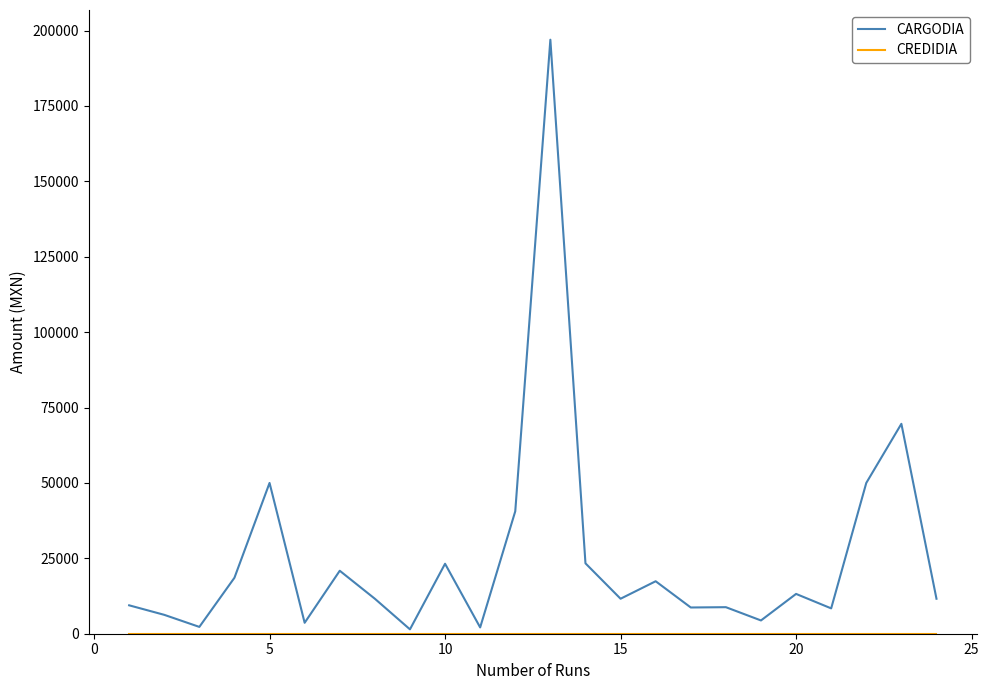

How many series are shown in this chart?

2